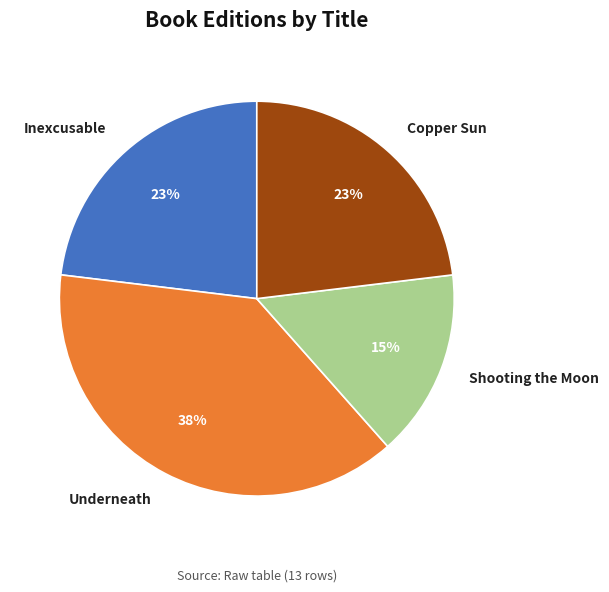

Approximately how many times larger is the value at Shooting the Moon compared to Inexcusable?

0.7